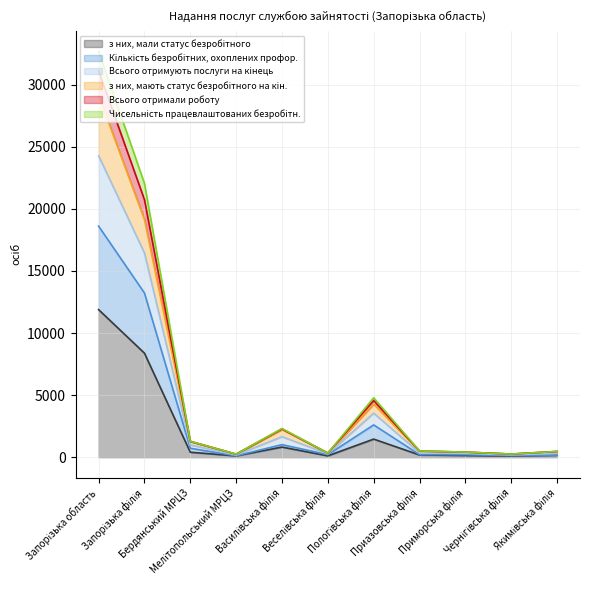

What position from the left is Бердянський МРЦЗ?

3